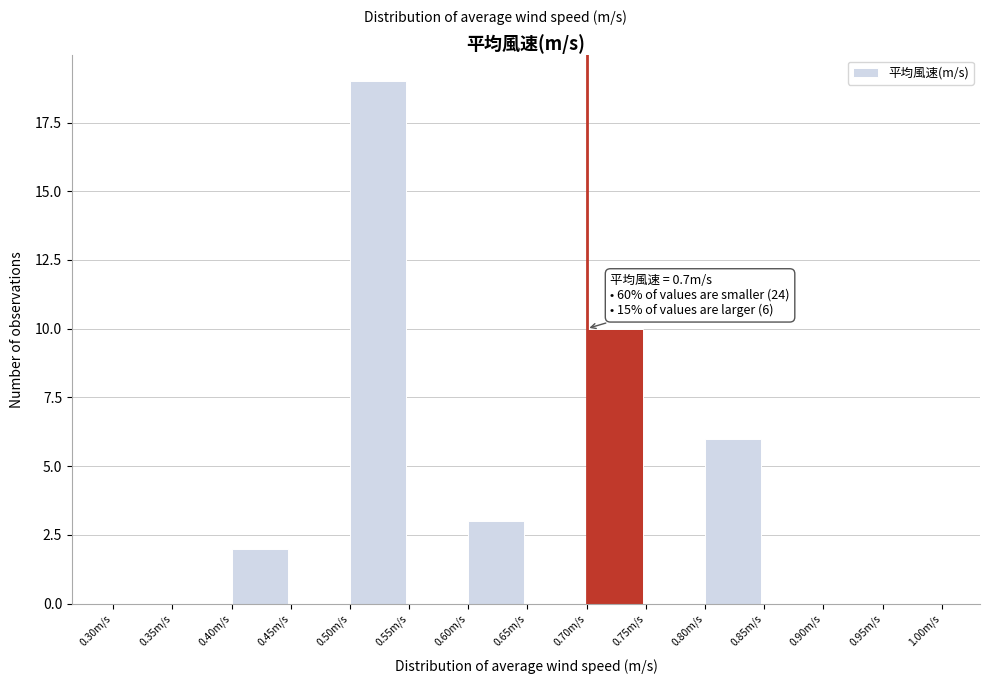

Over which range of the x-axis is the bar tallest?

0.50 to 0.55